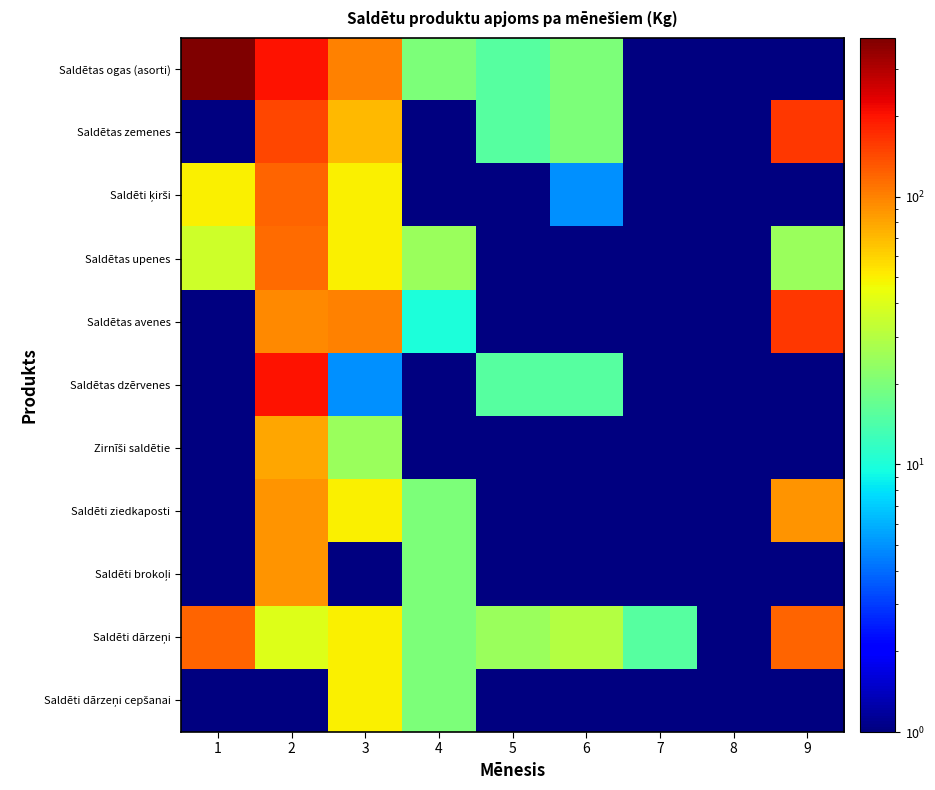

Which series has the widest spread of values?

Saldētas ogas (asorti)